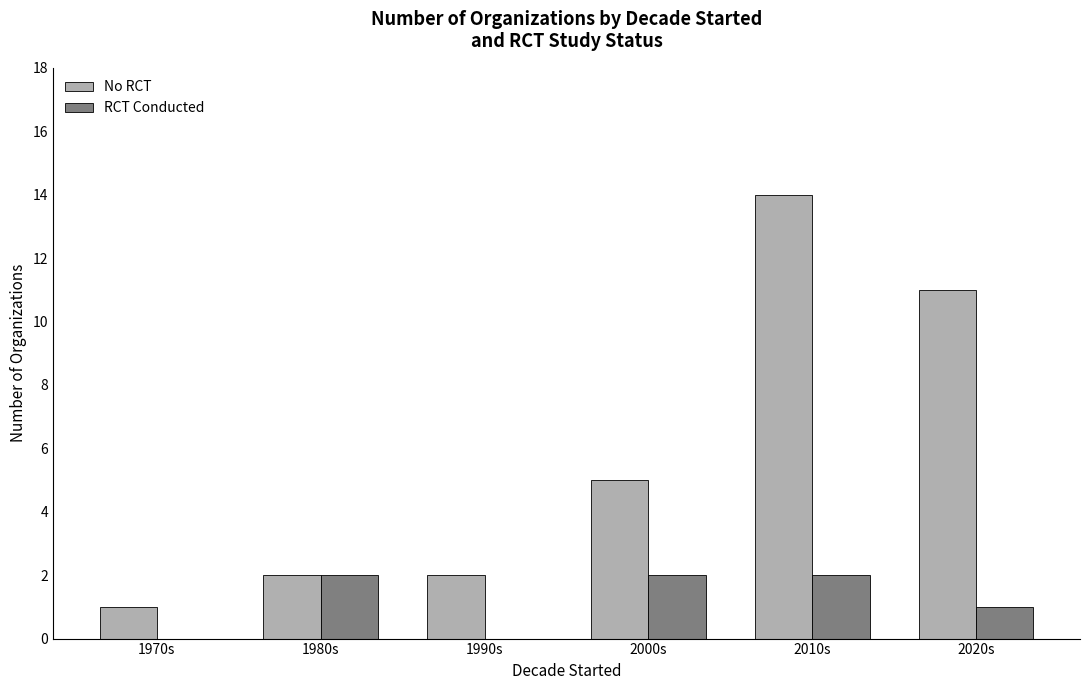

Does the chart contain stacked bars?

No